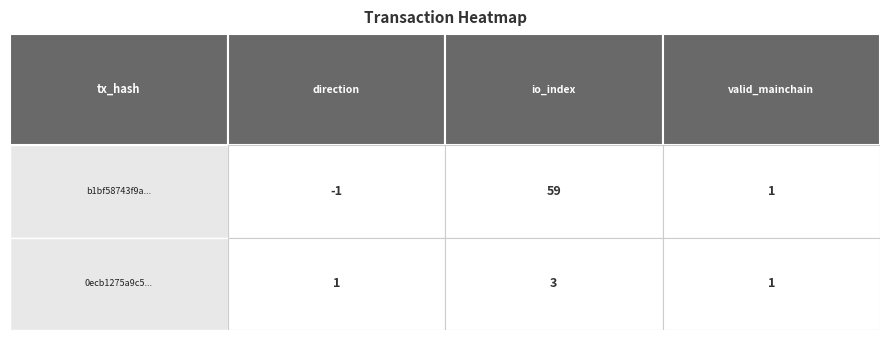

Reading left to right, list all the values displayed in this chart.

b1bf58743f9a095ff6450796a160bee208ad8c2: -1	59	1
0ecb1275a9c571af0ceebb5873c1b807cb80100: 1	3	1